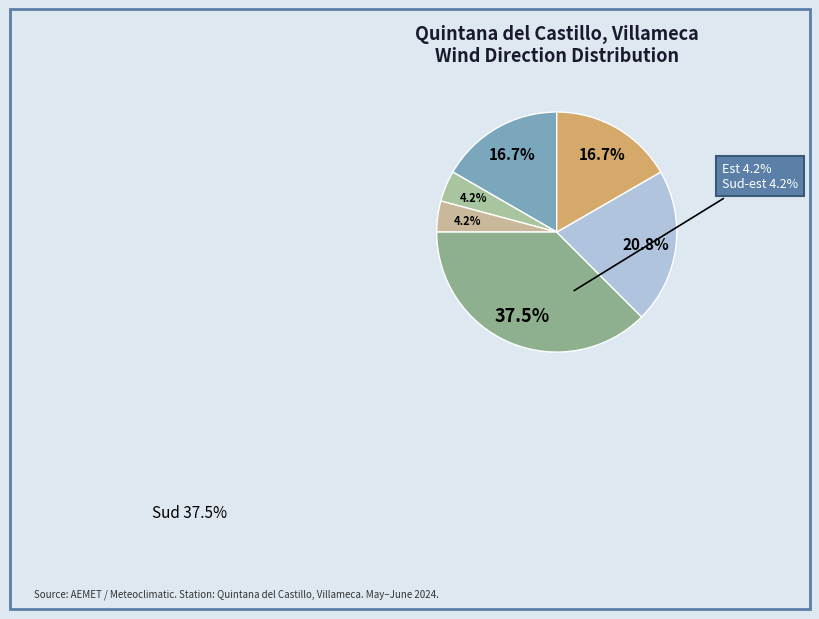

How many segments does this pie chart have?

6